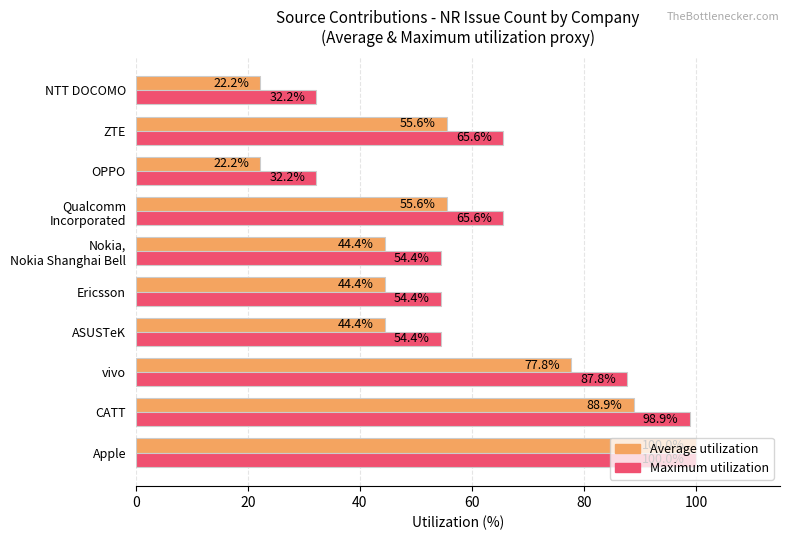

How many series are shown in this chart?

2